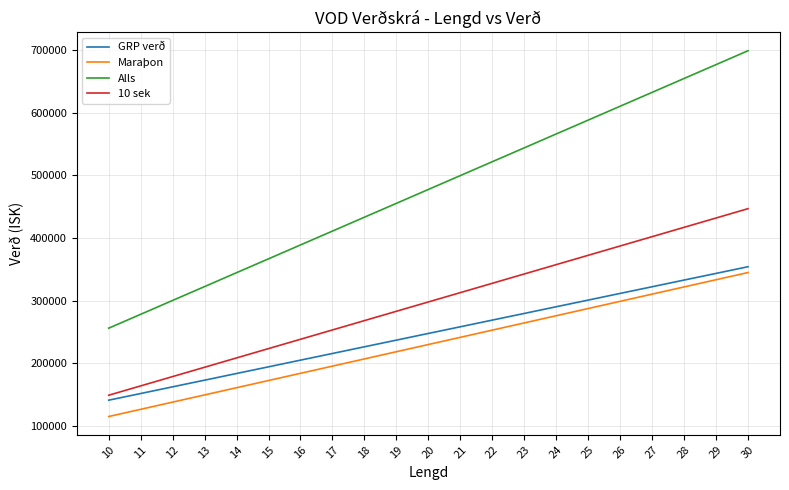

How many lines are shown in the chart?

4